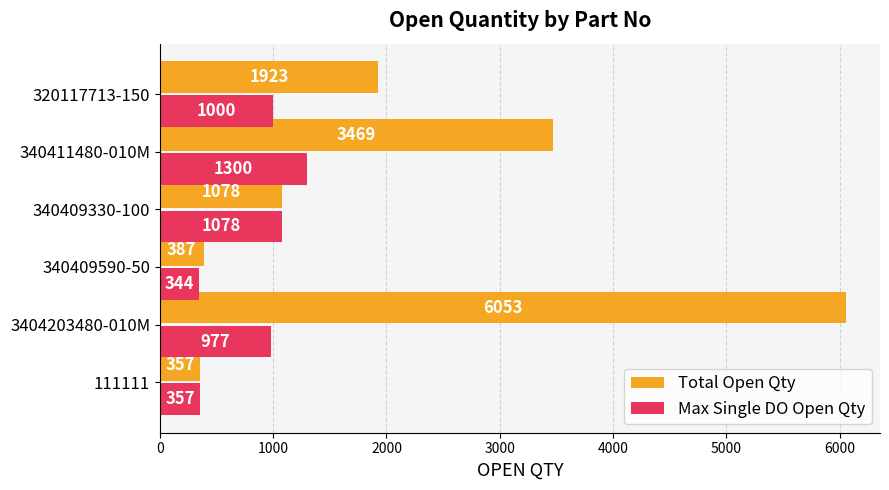

What is the sum of all Total Open Qty values?

13267